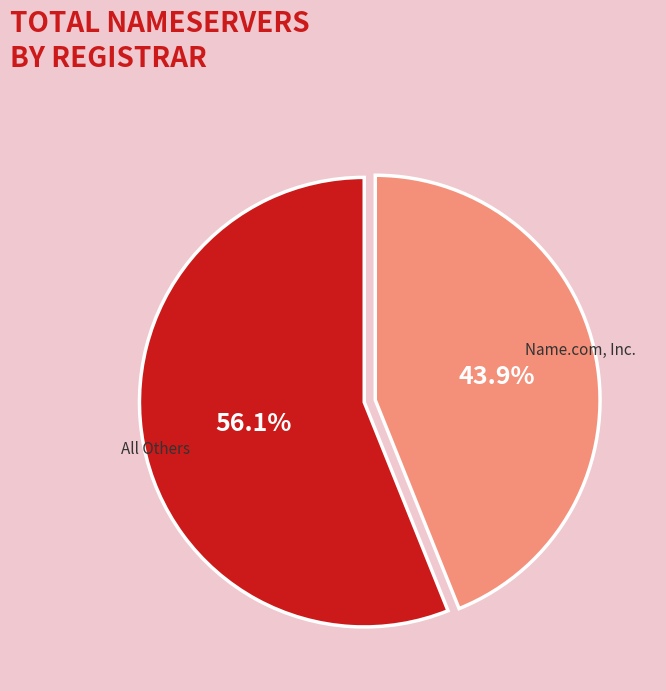

Is there any slice that represents more than half of the pie?

Yes